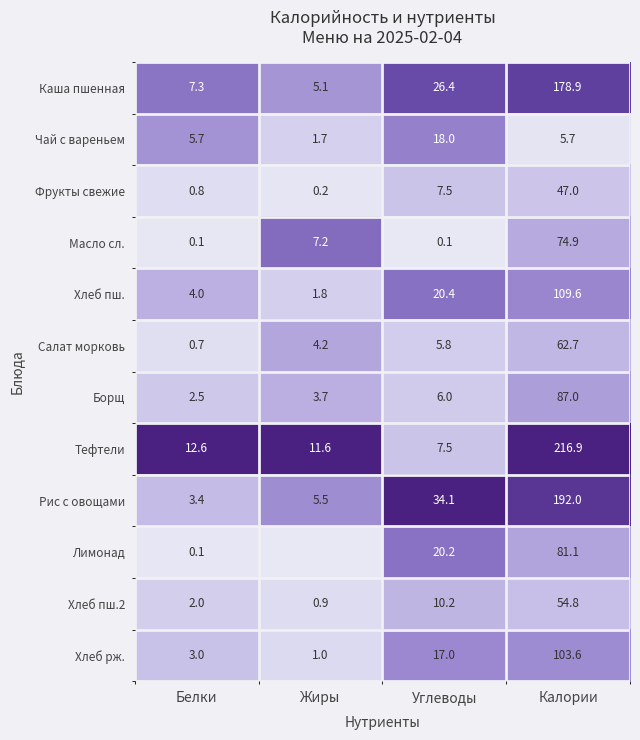

At which category is the sum across all series the highest?

Калории